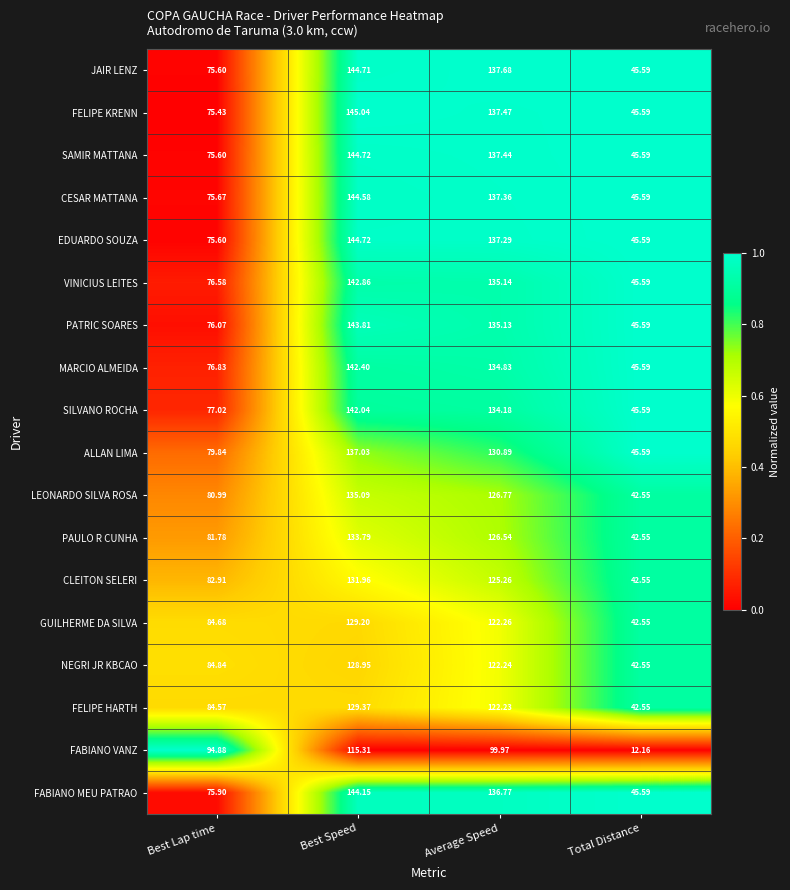

Which series has the largest range (max minus min)?

FABIANO VANZ